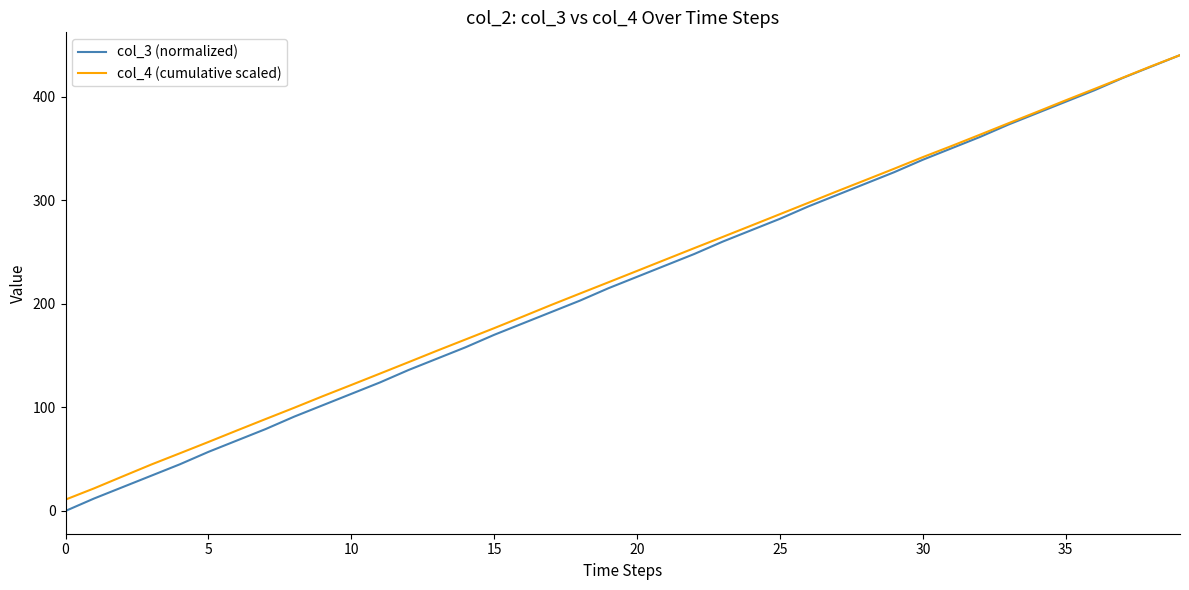

What is the difference between the maximum and minimum values in the col_3 (normalized) series?

440.0